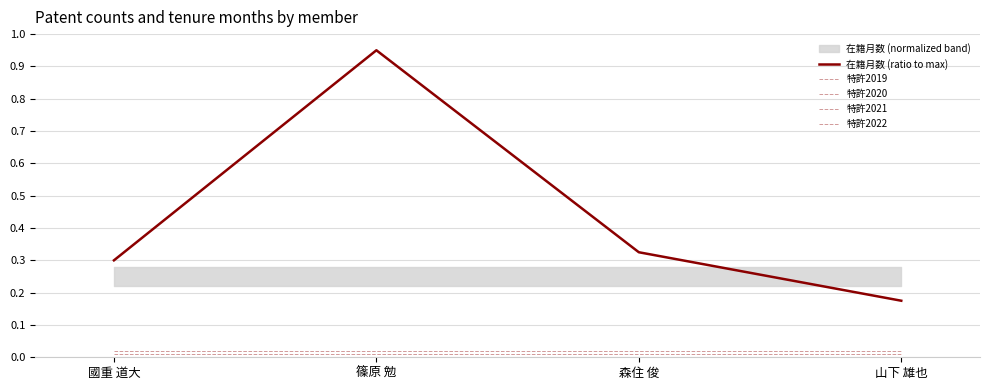

Where is 在籍月数 (ratio to max) nearest to the value 0?

山下 雄也